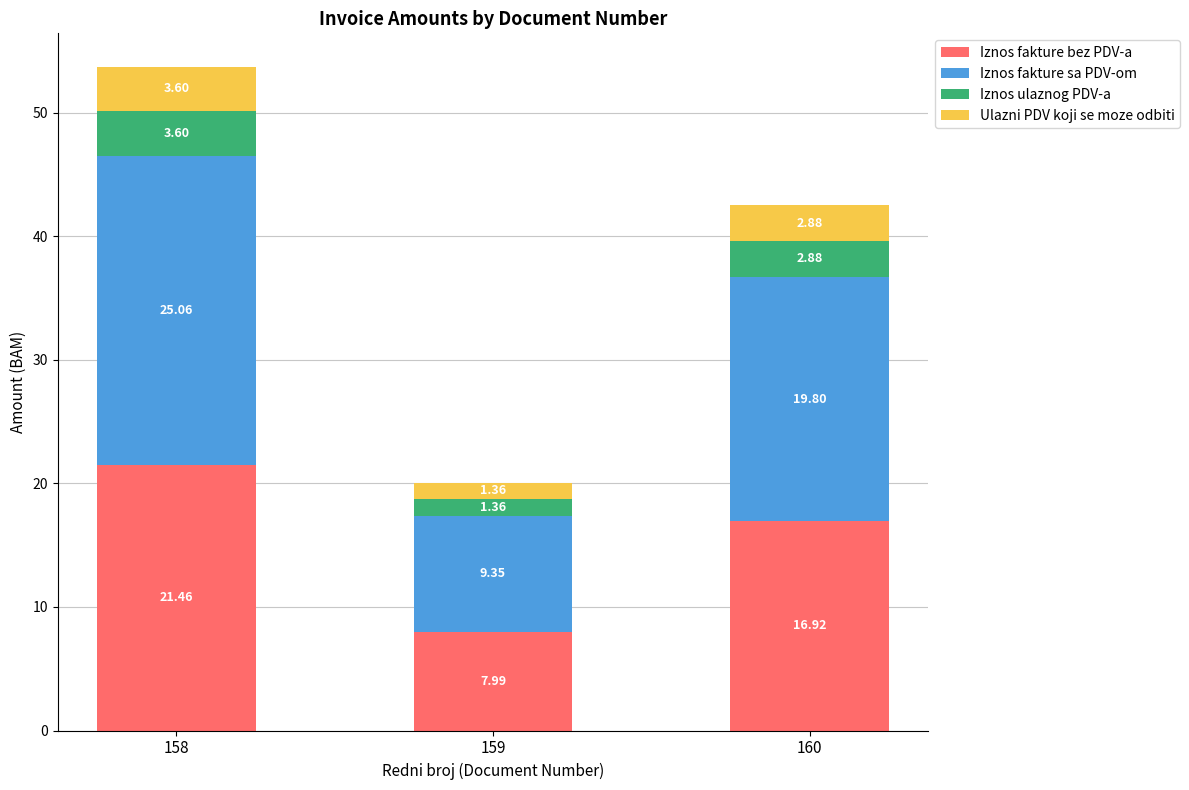

What is the average value of the Iznos fakture bez PDV-a series?

15.5